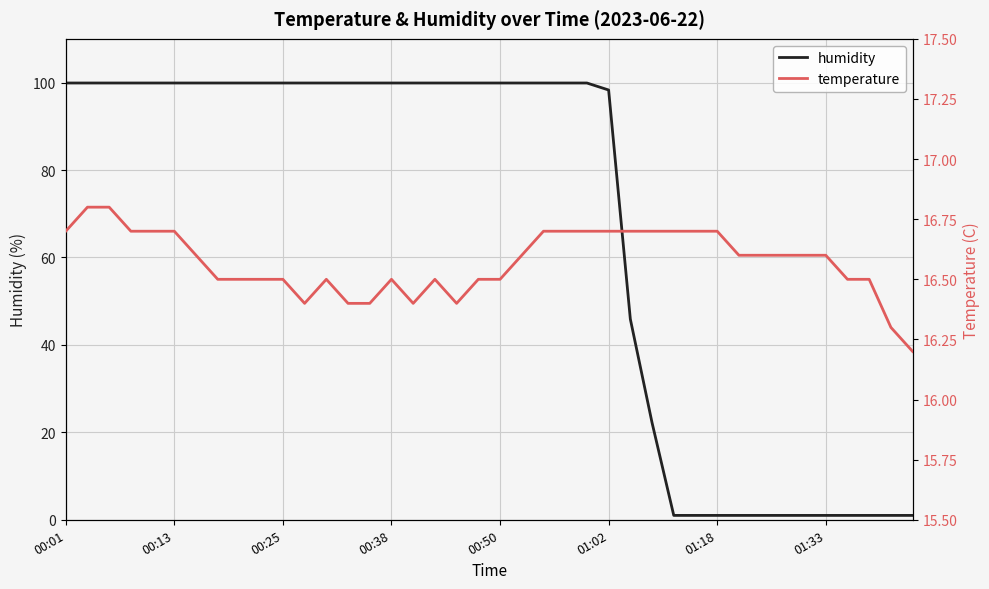

True or false: humidity has a value of 159.0 at 00:50.

False